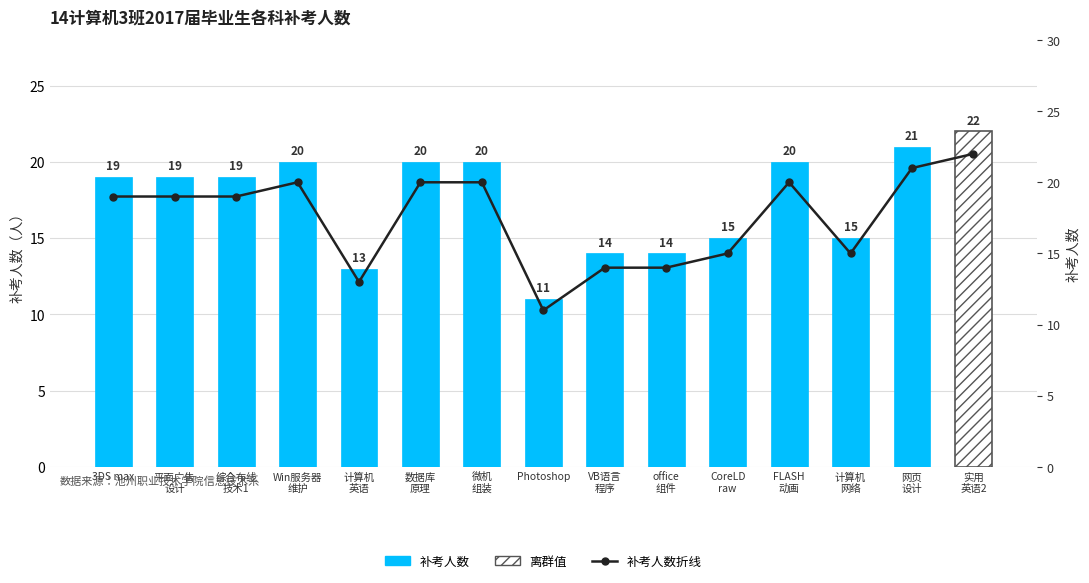

What is the value of the 2nd bar from the left?

19